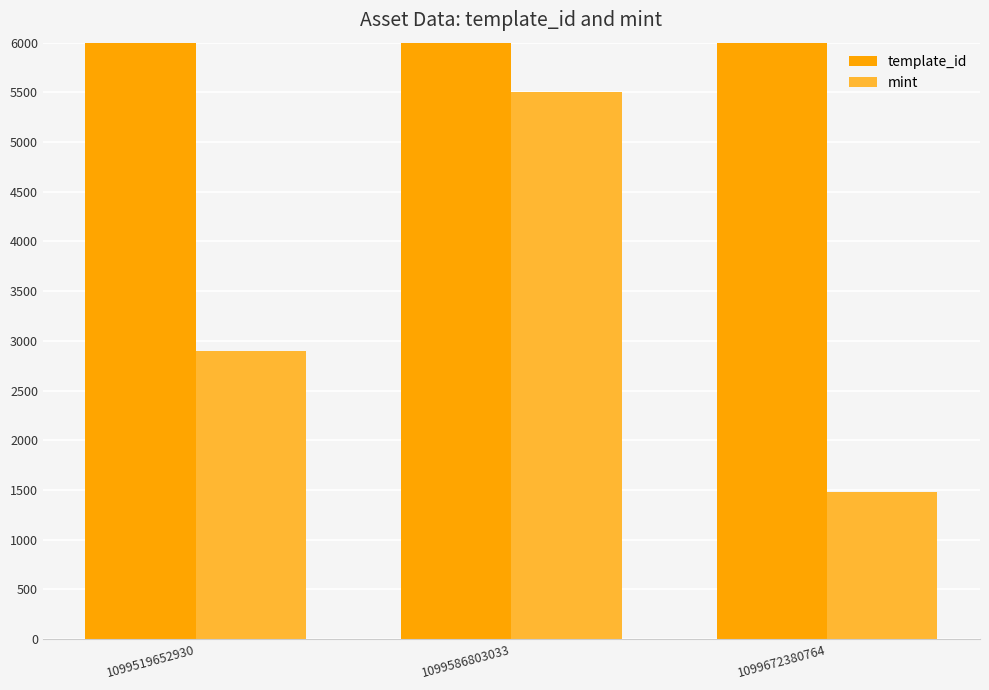

Is it true that template_id equals 290943 at 1099672380764?

False